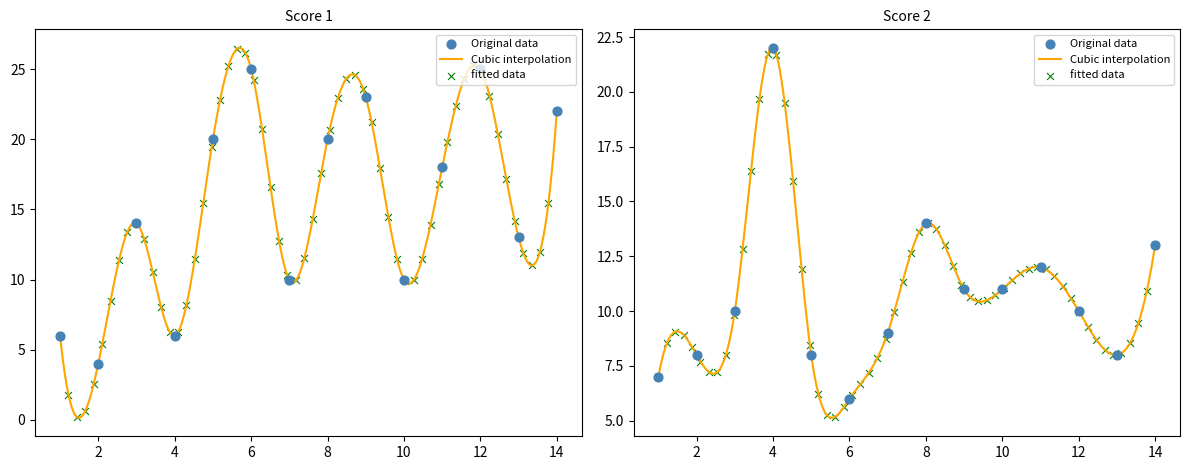

What is the total value across all series at 2?

12